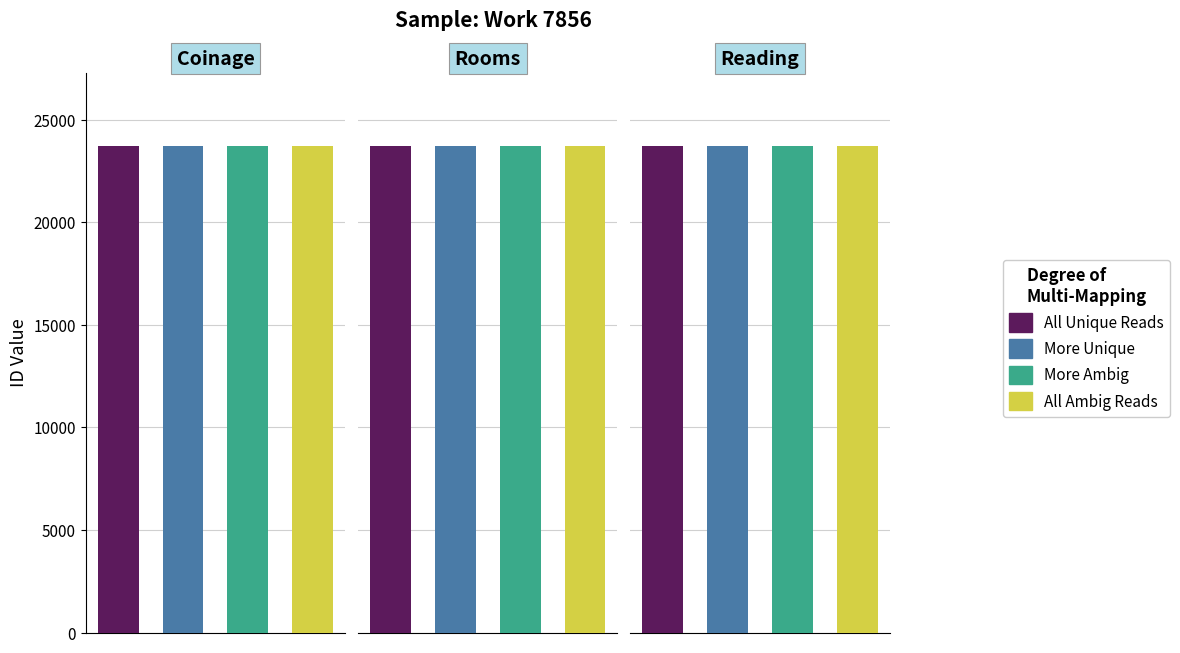

What value does the More Ambig series have at 23726?

23732